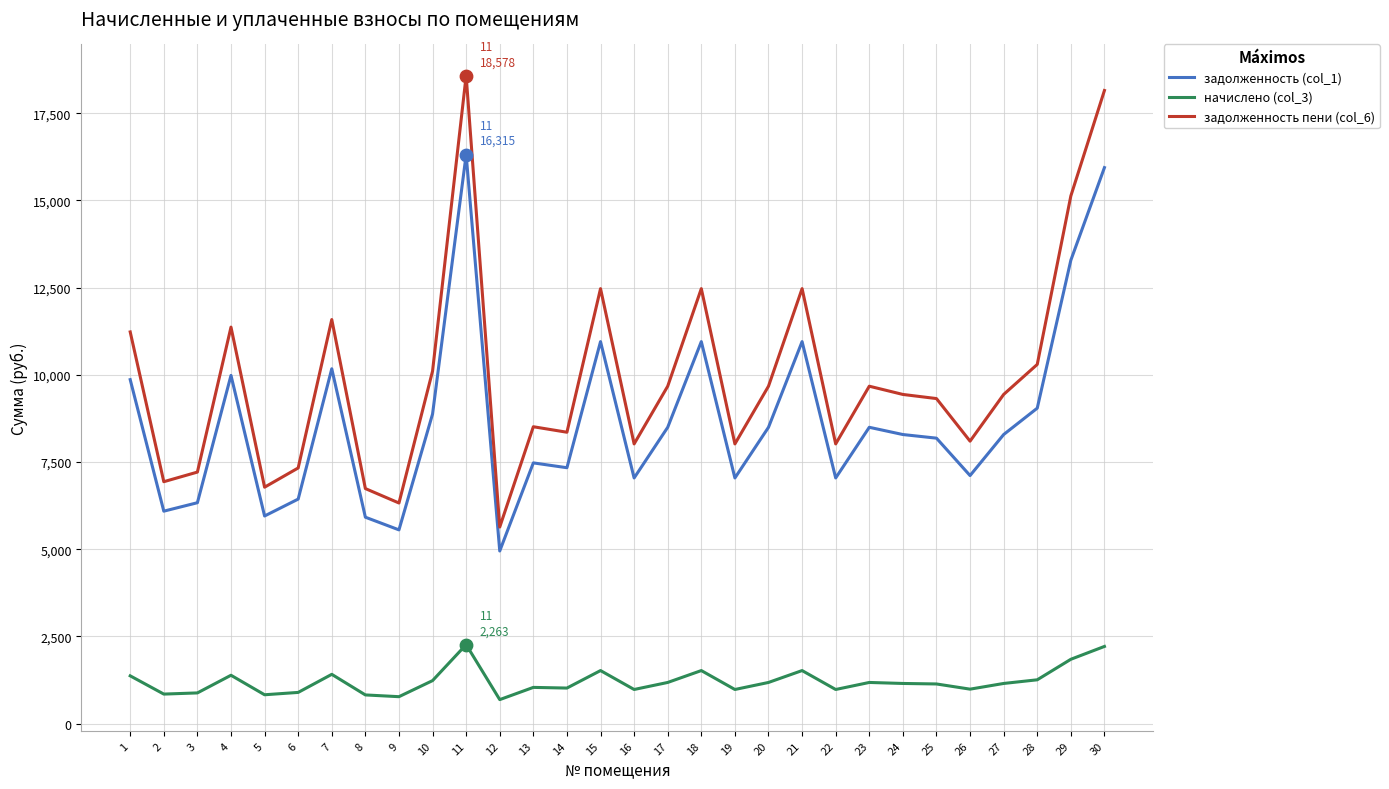

What is the spread (max minus min) of values at 14?

7335.6